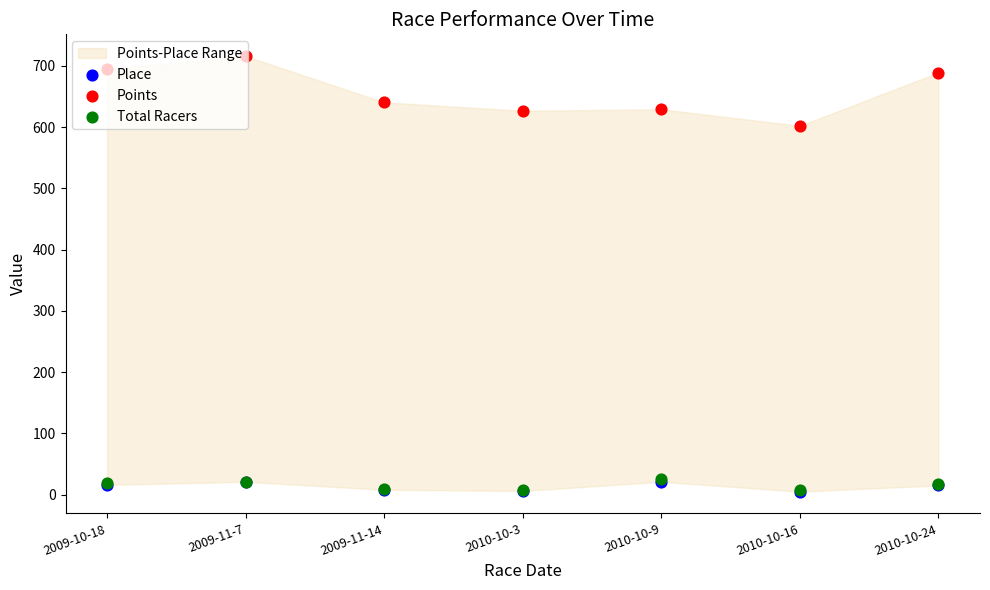

Which series reaches the minimum Y coordinate?

Place